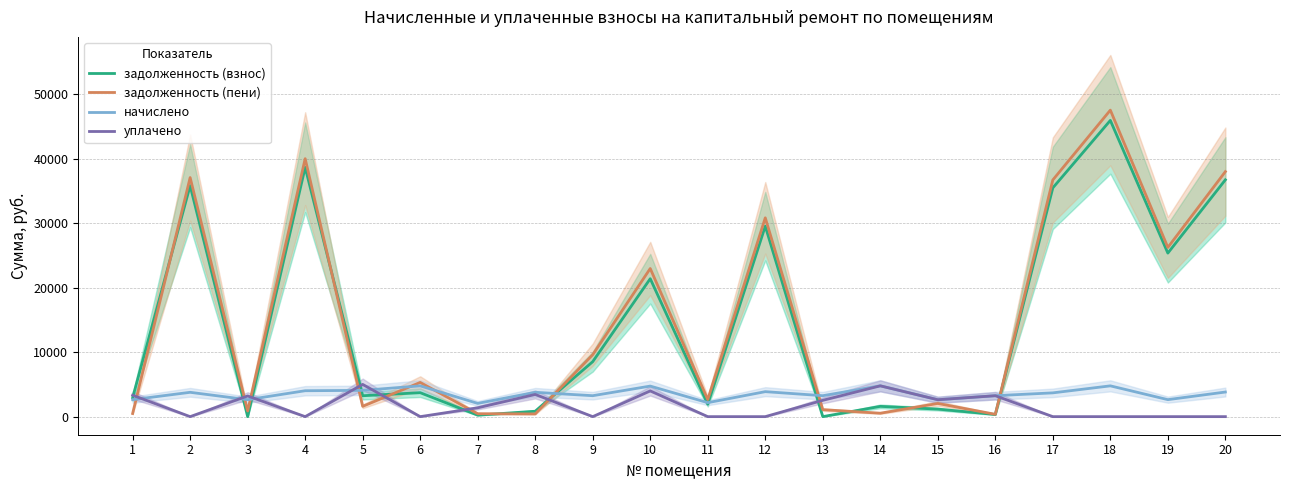

Is it true that задолженность (пени) equals 49423.7 at 20?

False